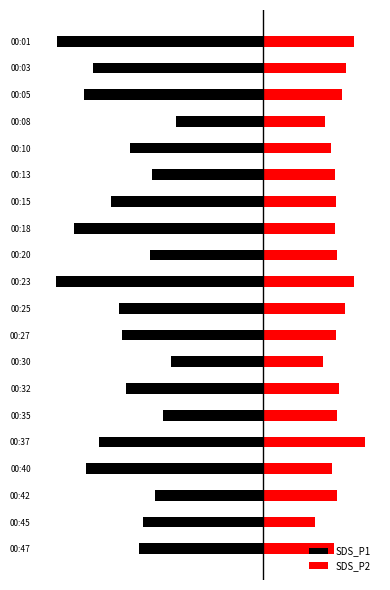

What is the sum of the SDS_P2 values at 00:10 and 00:05?

8.9